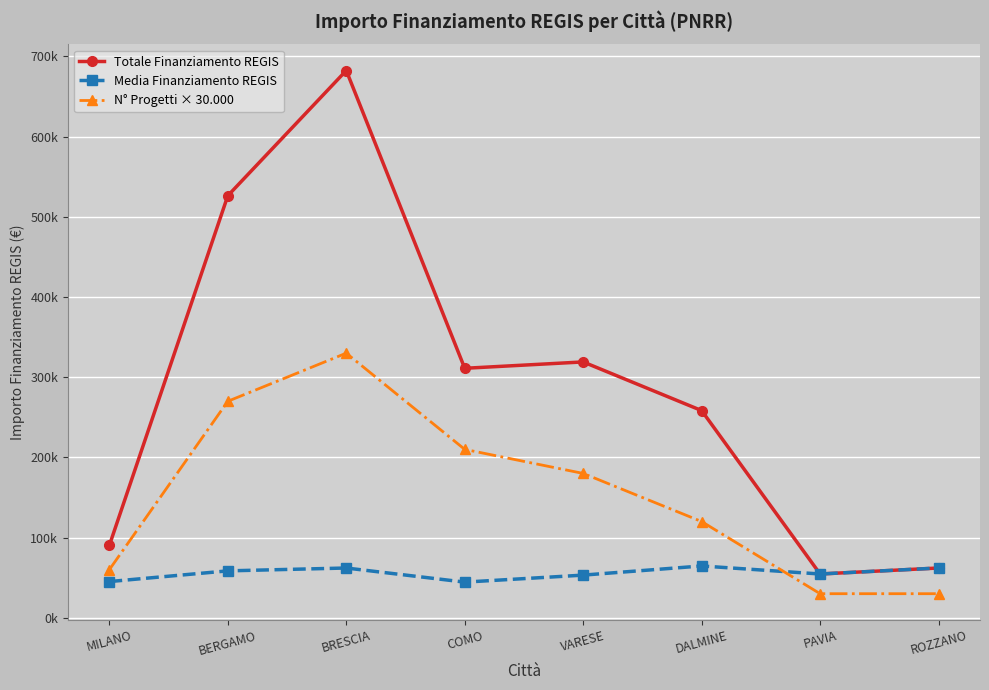

Does the chart have visible grid lines?

Yes